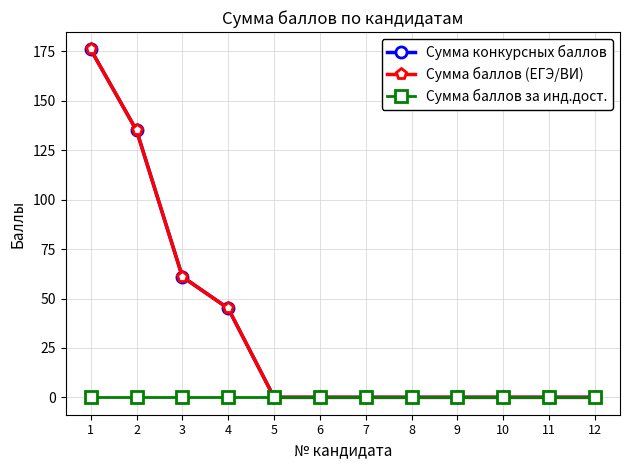

At how many categories does at least one series exceed 153?

1